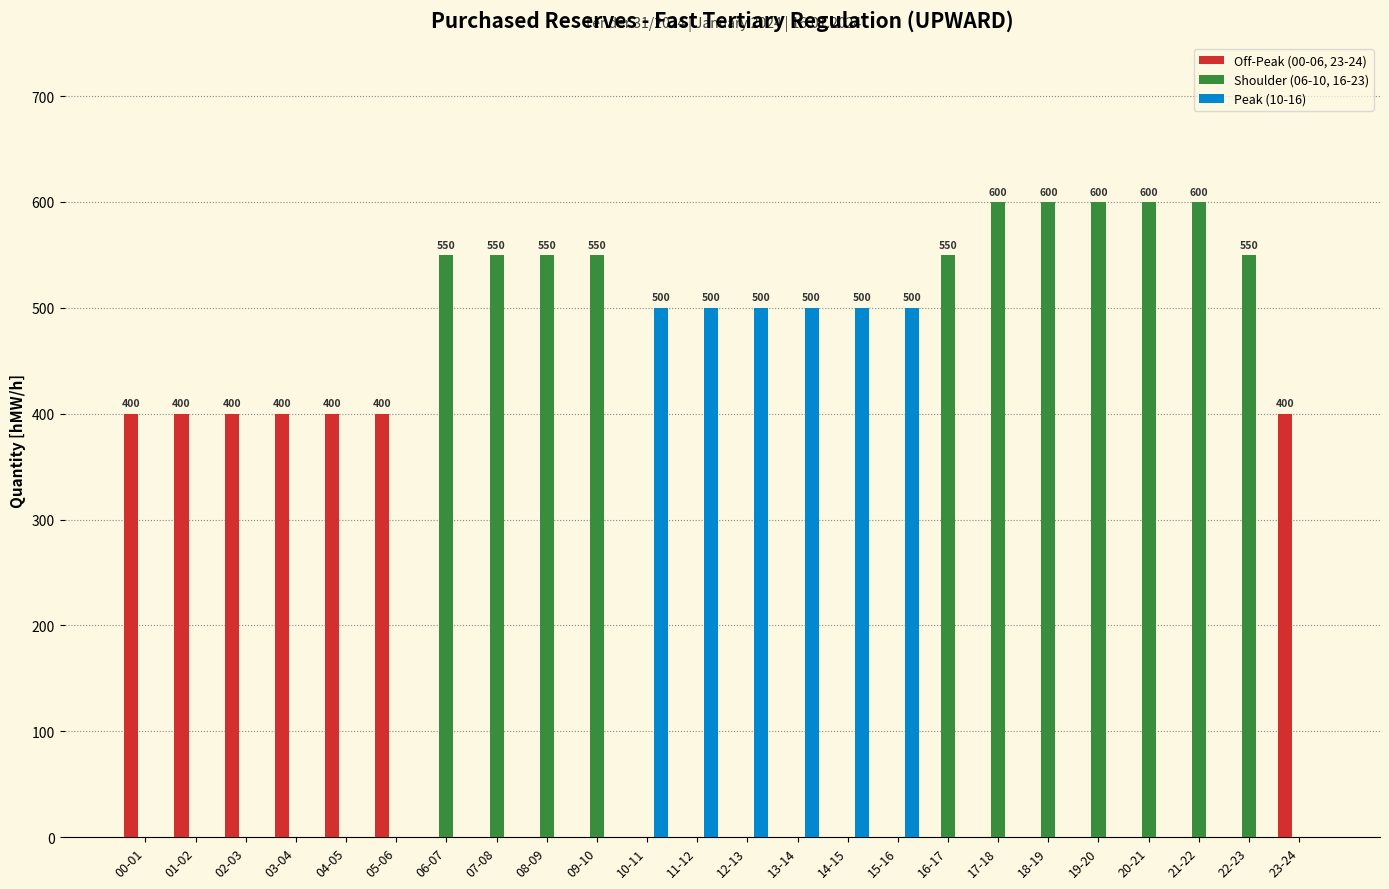

Which series has the largest range (max minus min)?

Shoulder (06-10, 16-23)